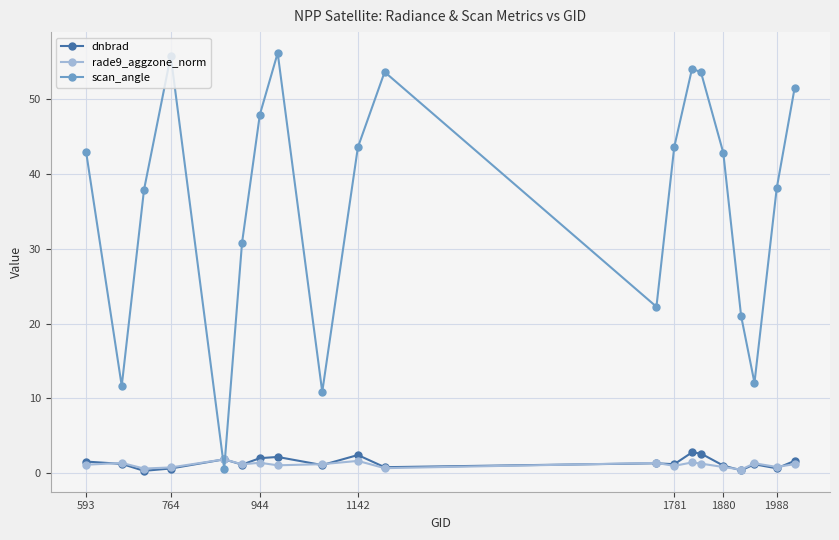

How many data points in scan_angle are less than 42?

9